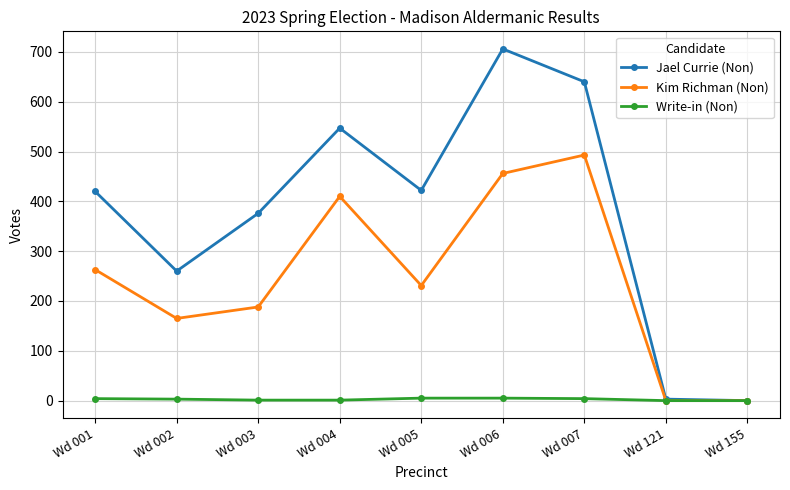

Rank the series by their average value, from highest to lowest.

Jael Currie (Non), Kim Richman (Non), Write-in (Non)